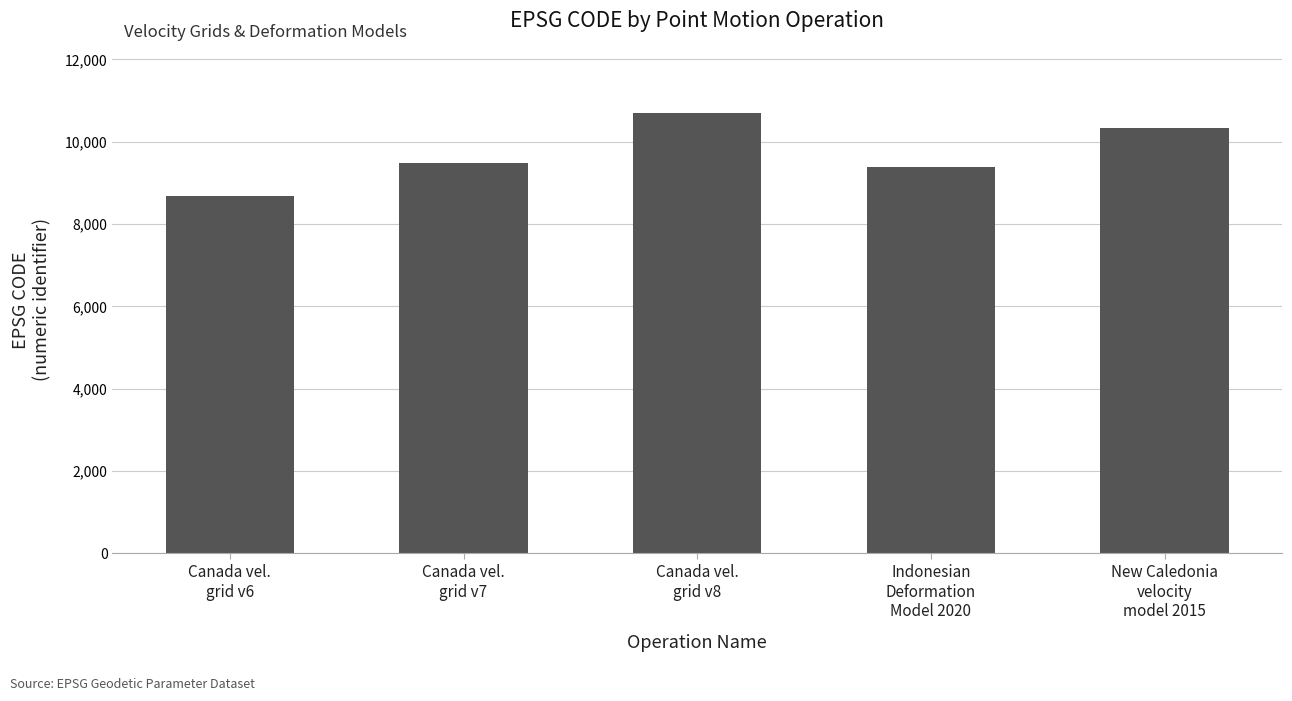

The value at Canada vel.
grid v8 is 10707. True or false?

True